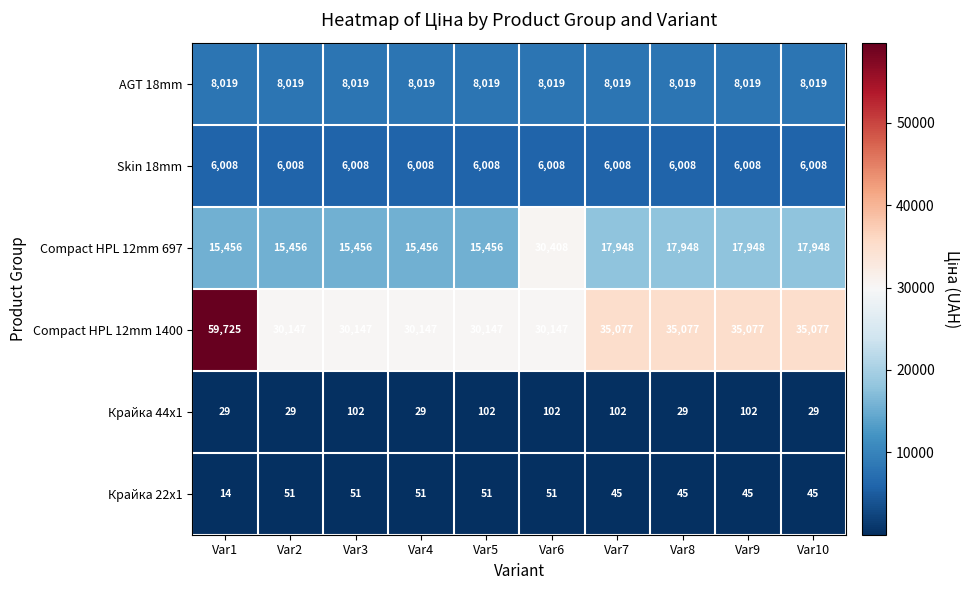

At Var8, list the series in order from largest to smallest.

Compact HPL 12mm 1400, Compact HPL 12mm 697, AGT 18mm, Skin 18mm, Крайка 22x1, Крайка 44x1